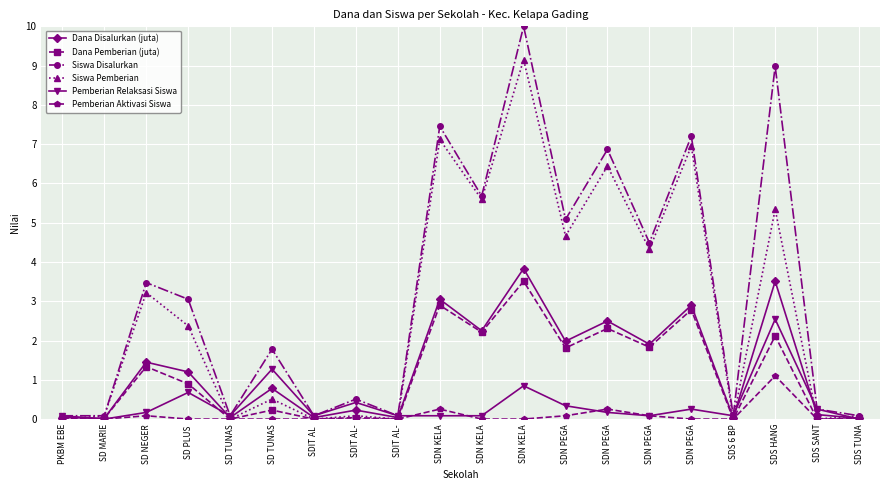

What is the highest value of the Pemberian Aktivasi Siswa series?

1.1